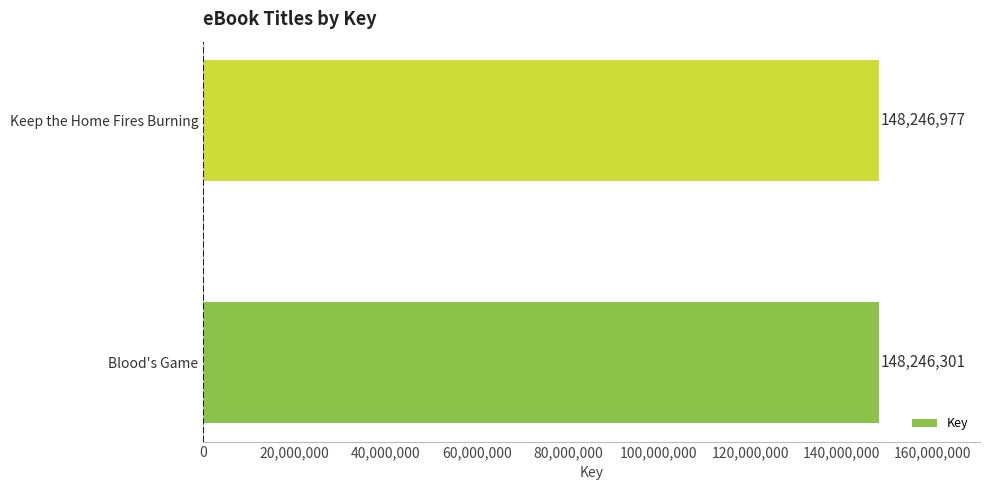

What is the change in value from Blood's Game to Keep the Home Fires Burning?

+676